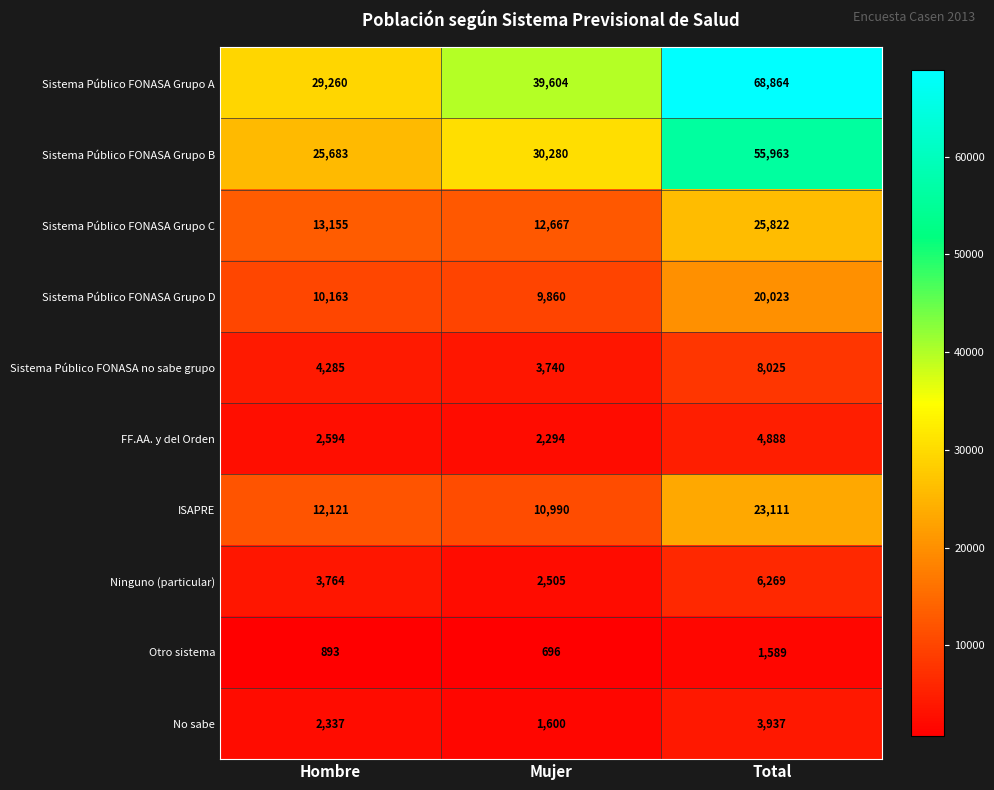

Reading right to left, extract all data points from this chart.

Sistema Público FONASA Grupo A: Total=68864	Mujer=39604	Hombre=29260
Sistema Público FONASA Grupo B: Total=55963	Mujer=30280	Hombre=25683
Sistema Público FONASA Grupo C: Total=25822	Mujer=12667	Hombre=13155
Sistema Público FONASA Grupo D: Total=20023	Mujer=9860	Hombre=10163
Sistema Público FONASA no sabe grupo: Total=8025	Mujer=3740	Hombre=4285
FF.AA. y del Orden: Total=4888	Mujer=2294	Hombre=2594
ISAPRE: Total=23111	Mujer=10990	Hombre=12121
Ninguno (particular): Total=6269	Mujer=2505	Hombre=3764
Otro sistema: Total=1589	Mujer=696	Hombre=893
No sabe: Total=3937	Mujer=1600	Hombre=2337